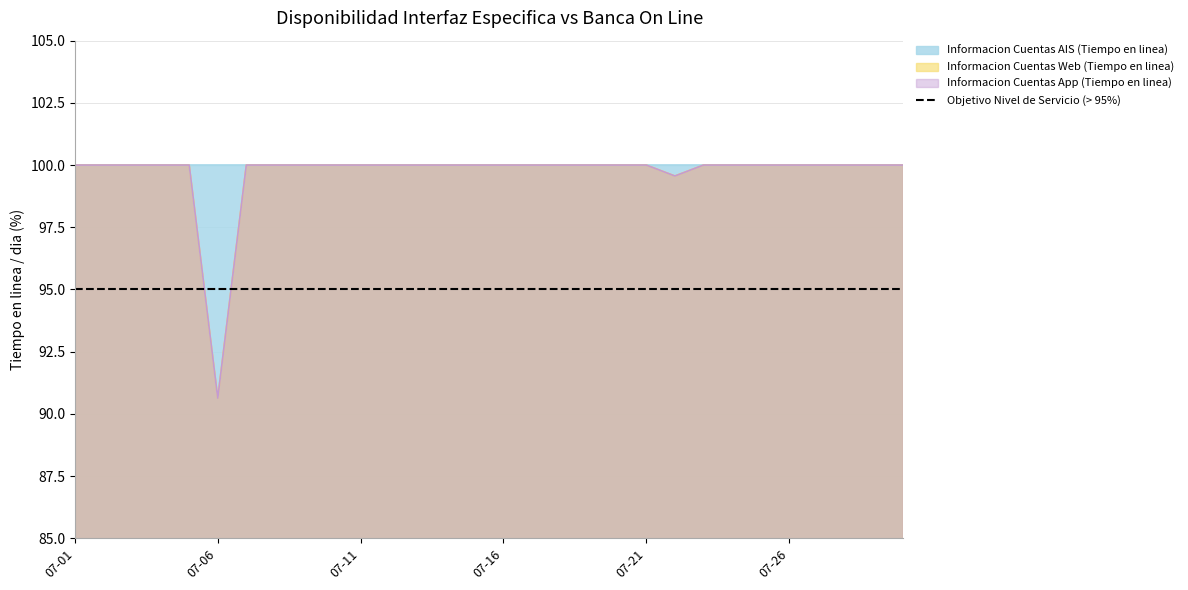

What is the difference between the second highest and second lowest values in the Informacion Cuentas Web (Tiempo en linea) series?

0.4